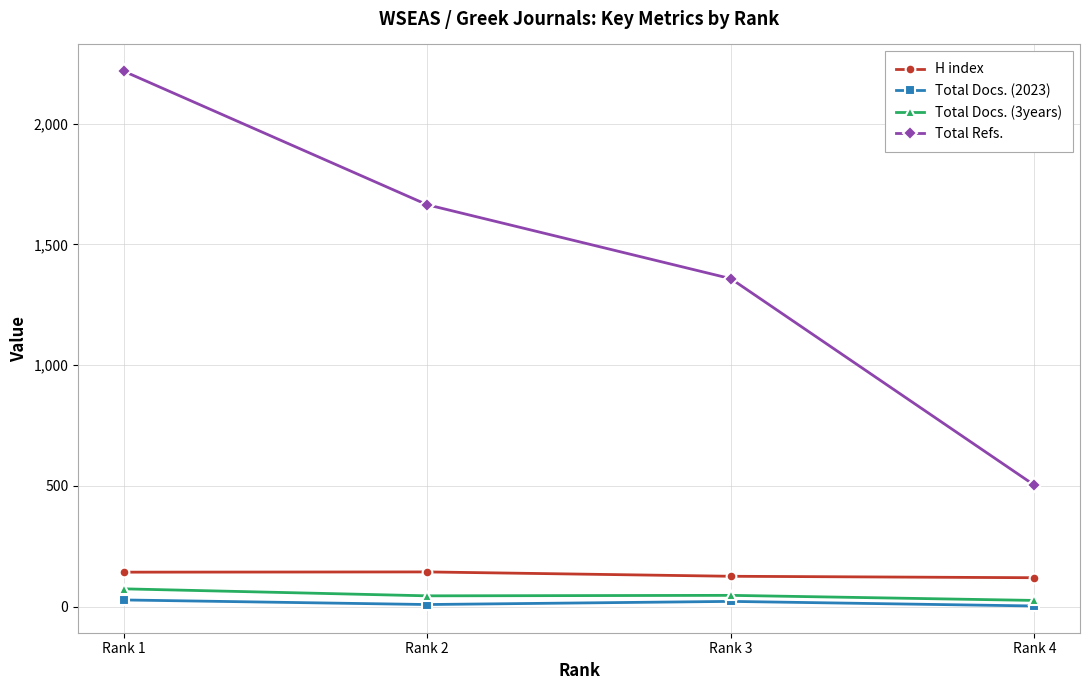

Between Rank 3 and Rank 4, which series saw the biggest shift?

Total Refs.